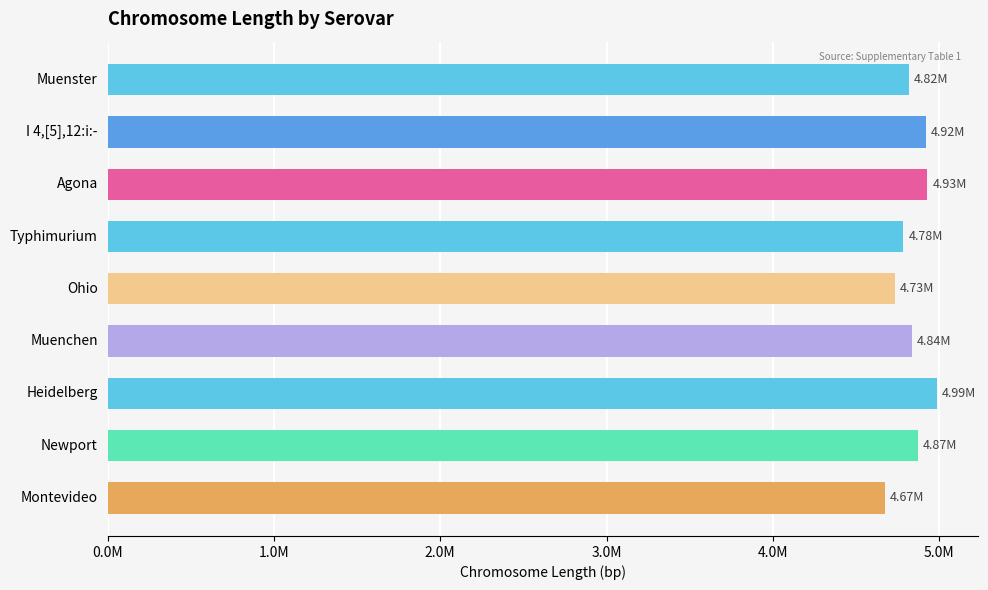

Are the bars horizontal?

Yes